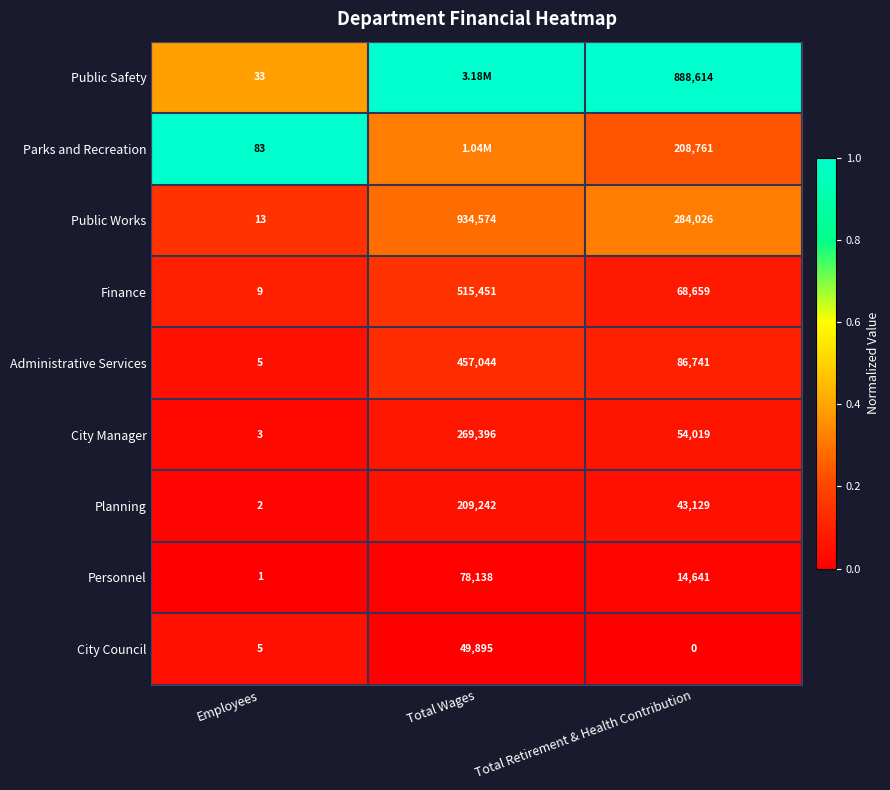

At which label does Administrative Services first exceed 86741?

Total Wages